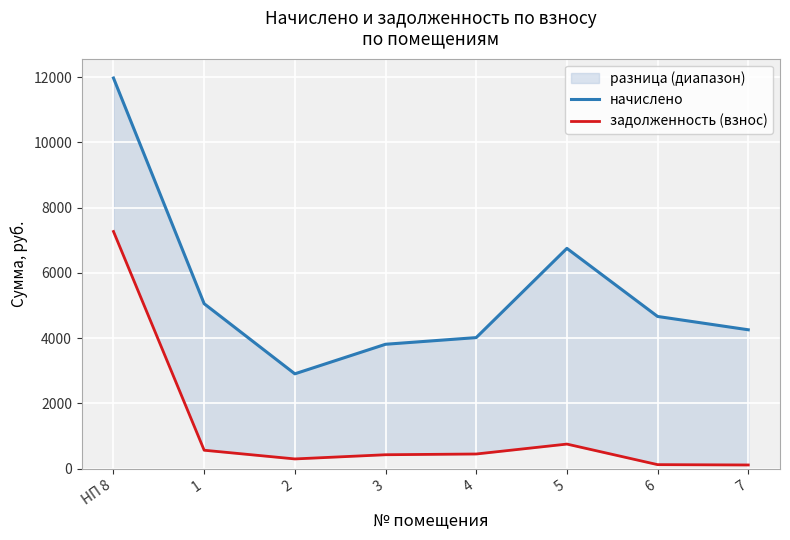

How many lines are shown in the chart?

2